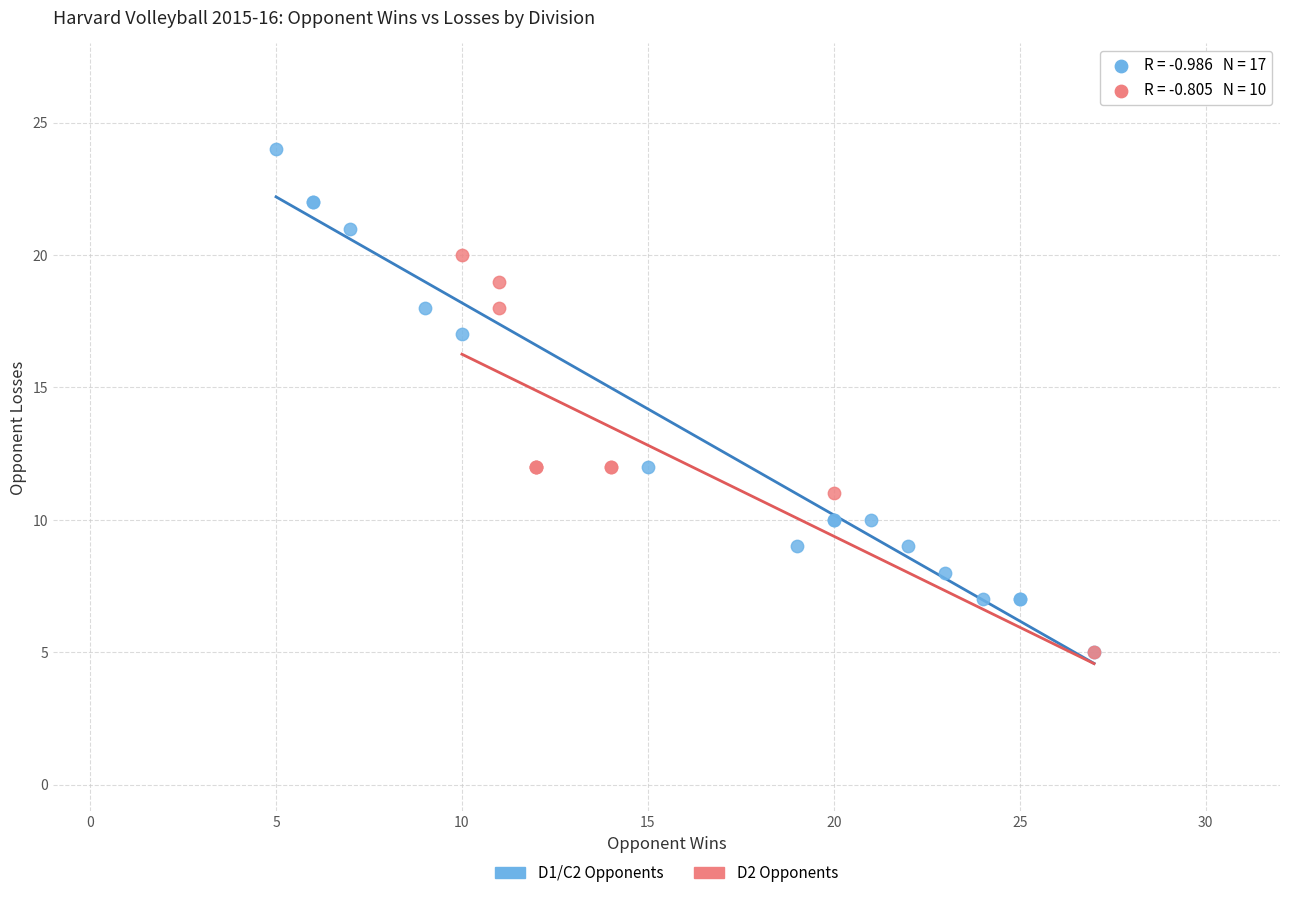

Which series contains the highest Y value?

D1/C2 Opponents